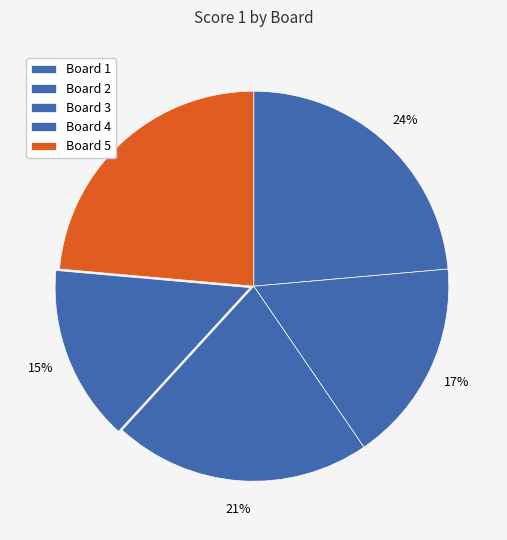

Is it true that Board 3 is 21% of the pie?

True